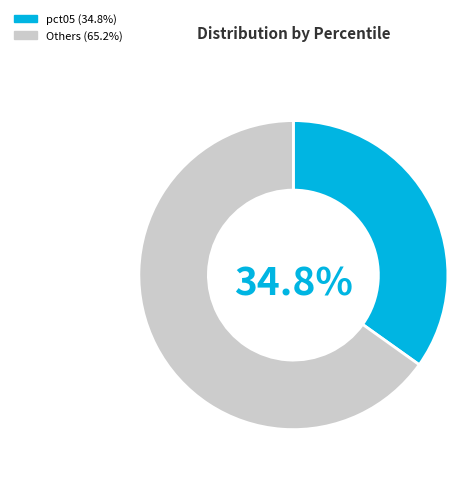

Combined, do pct05 and pct55 account for over 50%?

No